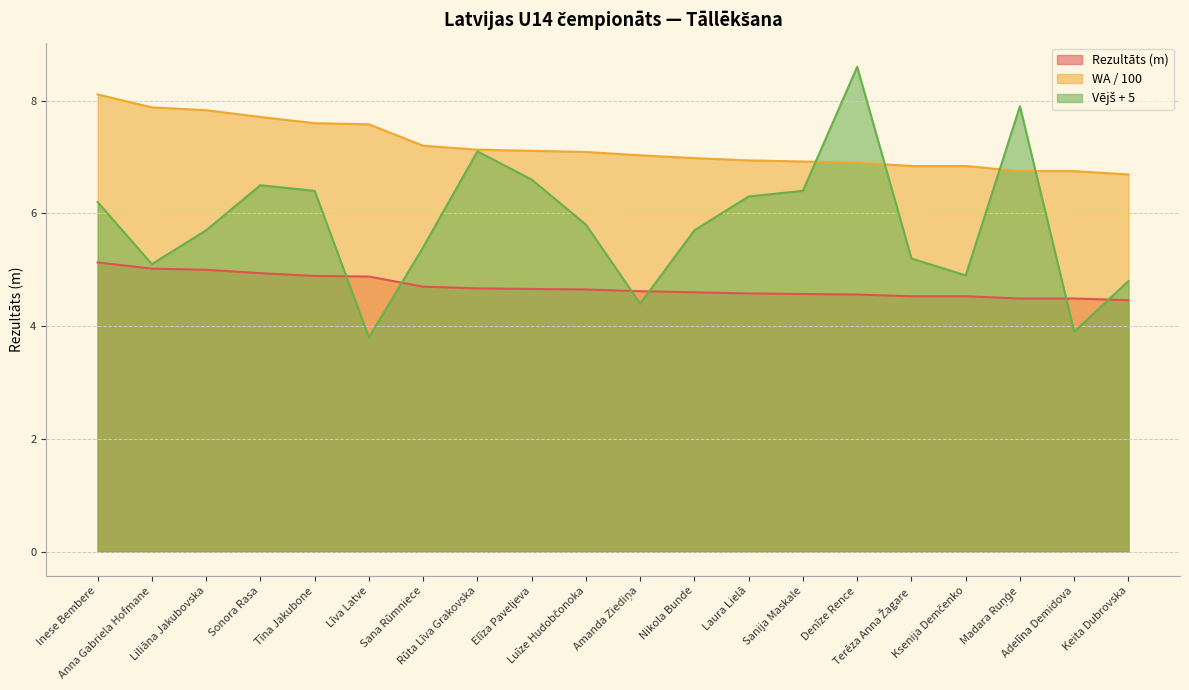

True or false: Vējš has a value of 5.7 at Nikola Bunde.

True